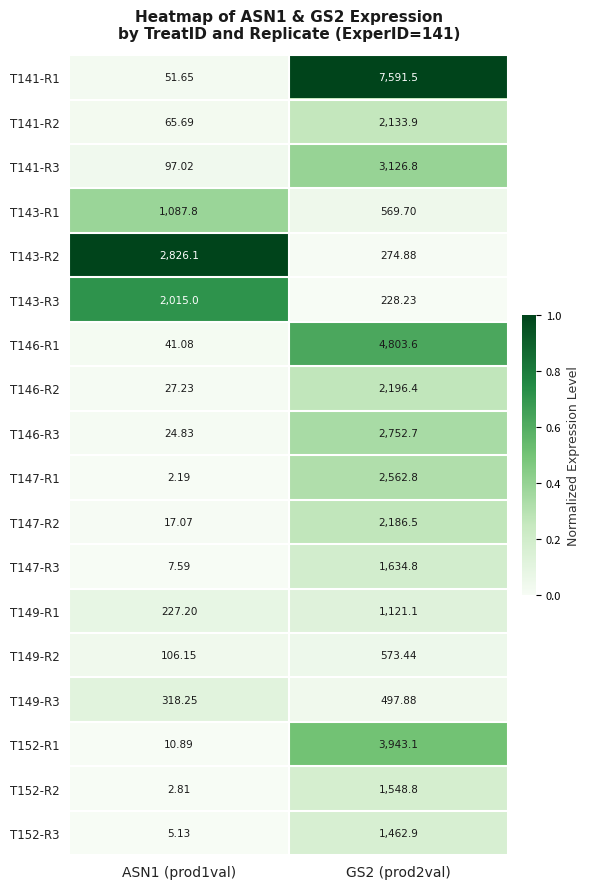

What is the total value across all series at GS2 (prod2val)?

39209.0